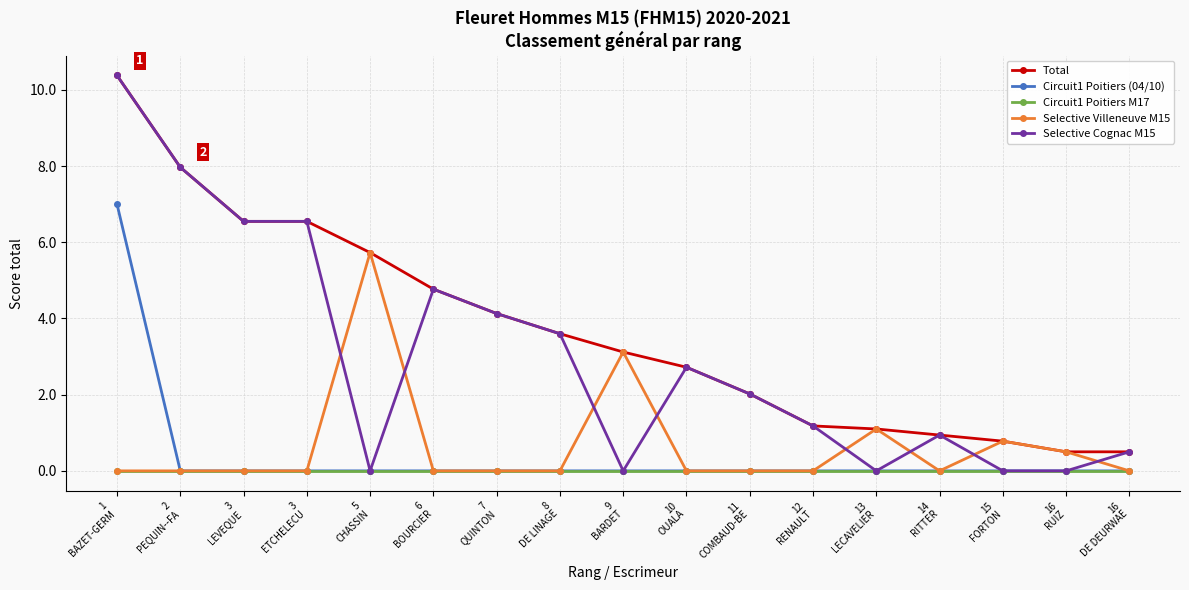

What is the difference between the highest and lowest values at 9
BARDET?

3.1